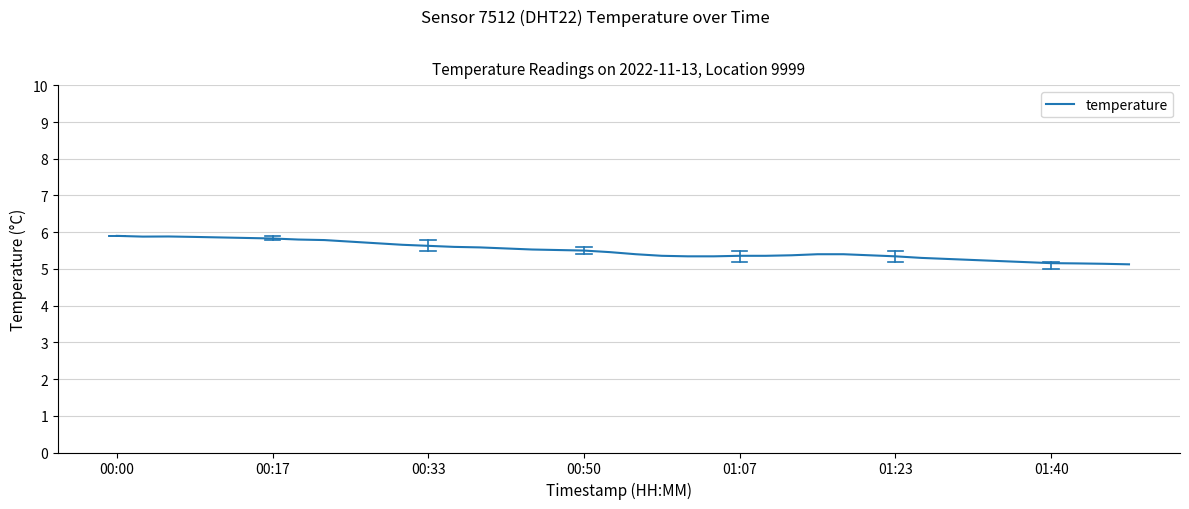

What is the maximum value shown in the chart?

5.9